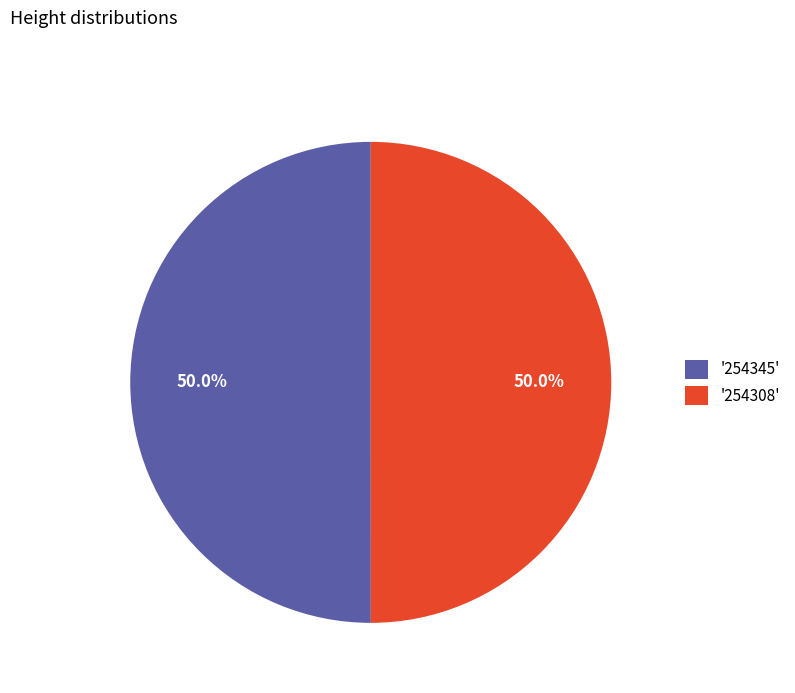

Approximately how many times larger is the value at '254308' compared to '254345'?

1.0